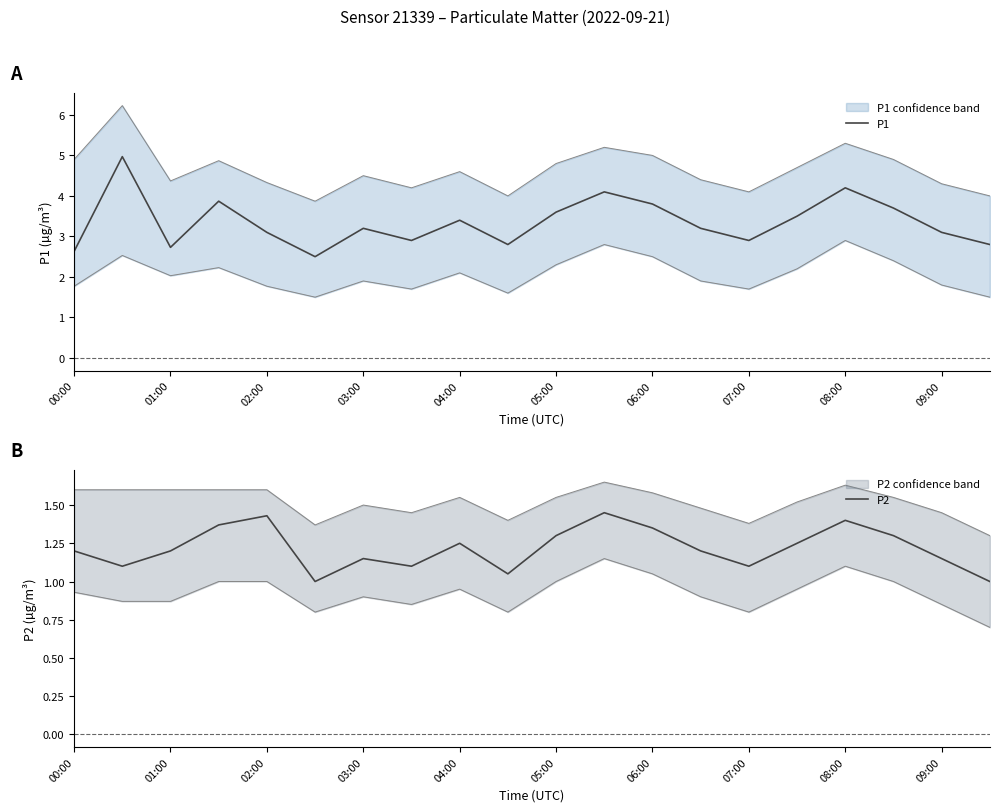

At 01:00, list the series in order from largest to smallest.

P1, P2